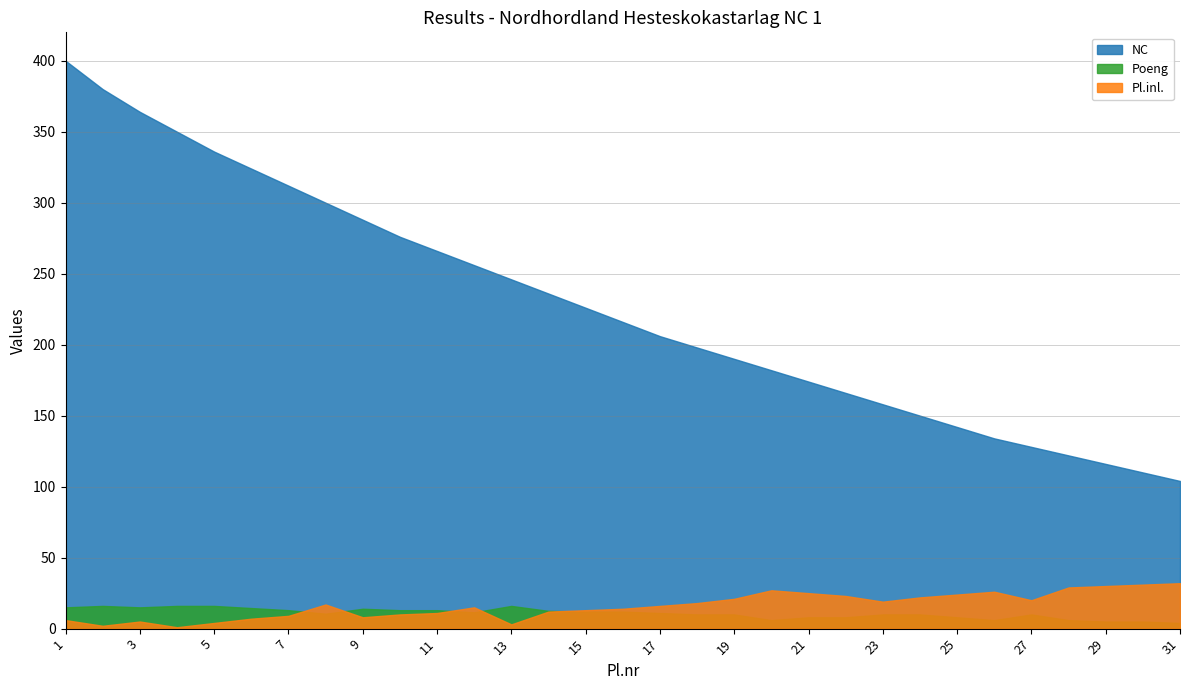

What is the total value across all series at 21?

207.0